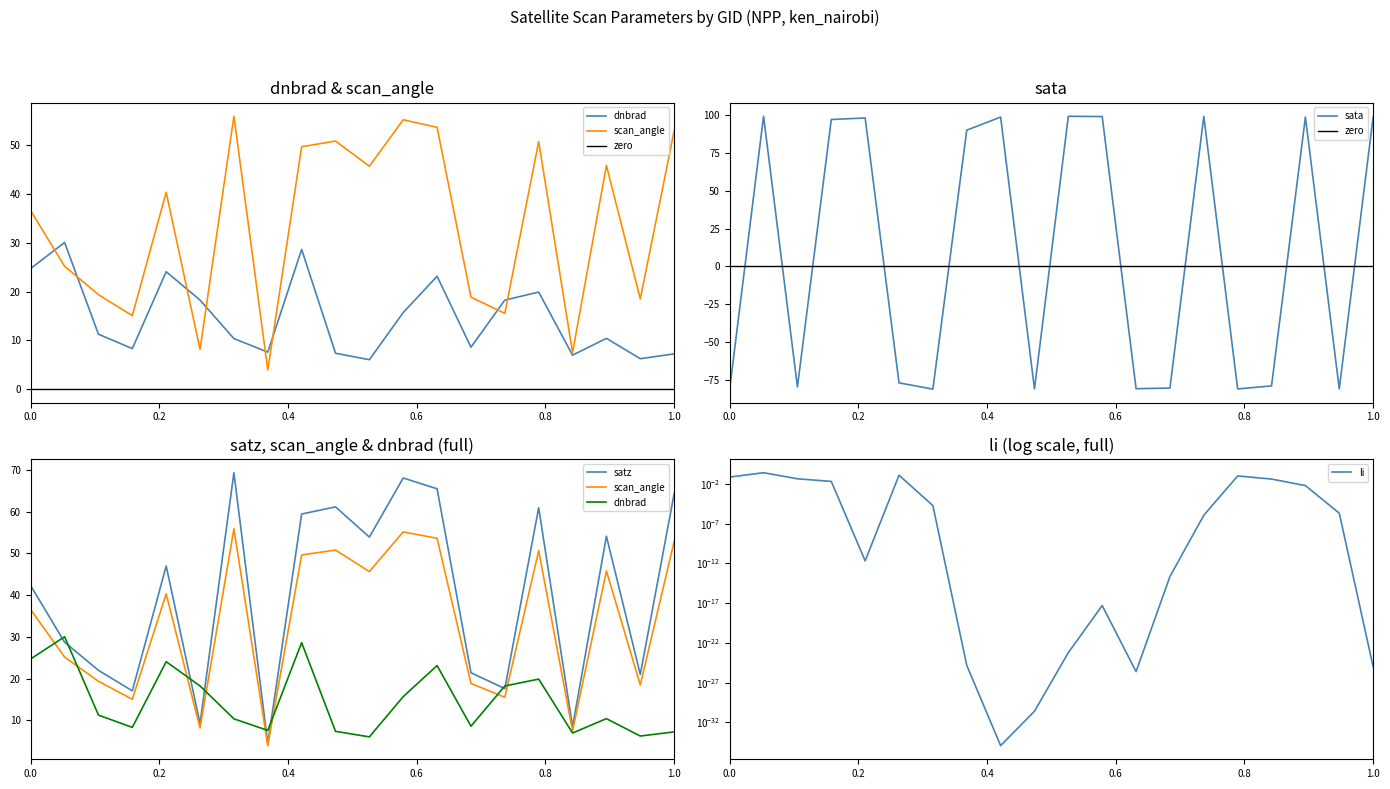

How many lines are shown in the chart?

5